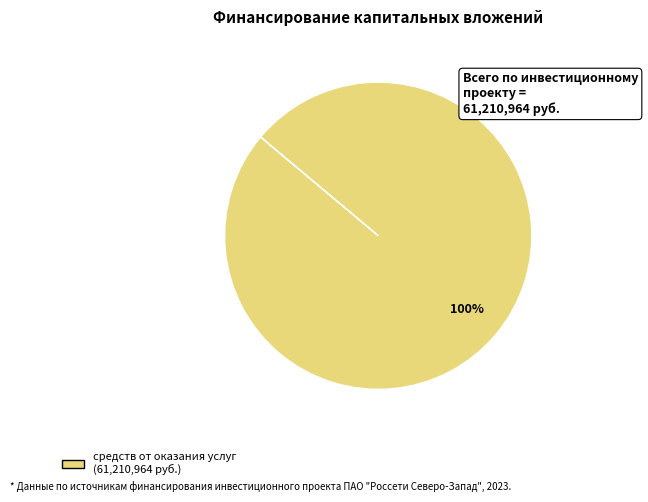

How many slices are in this pie chart?

1